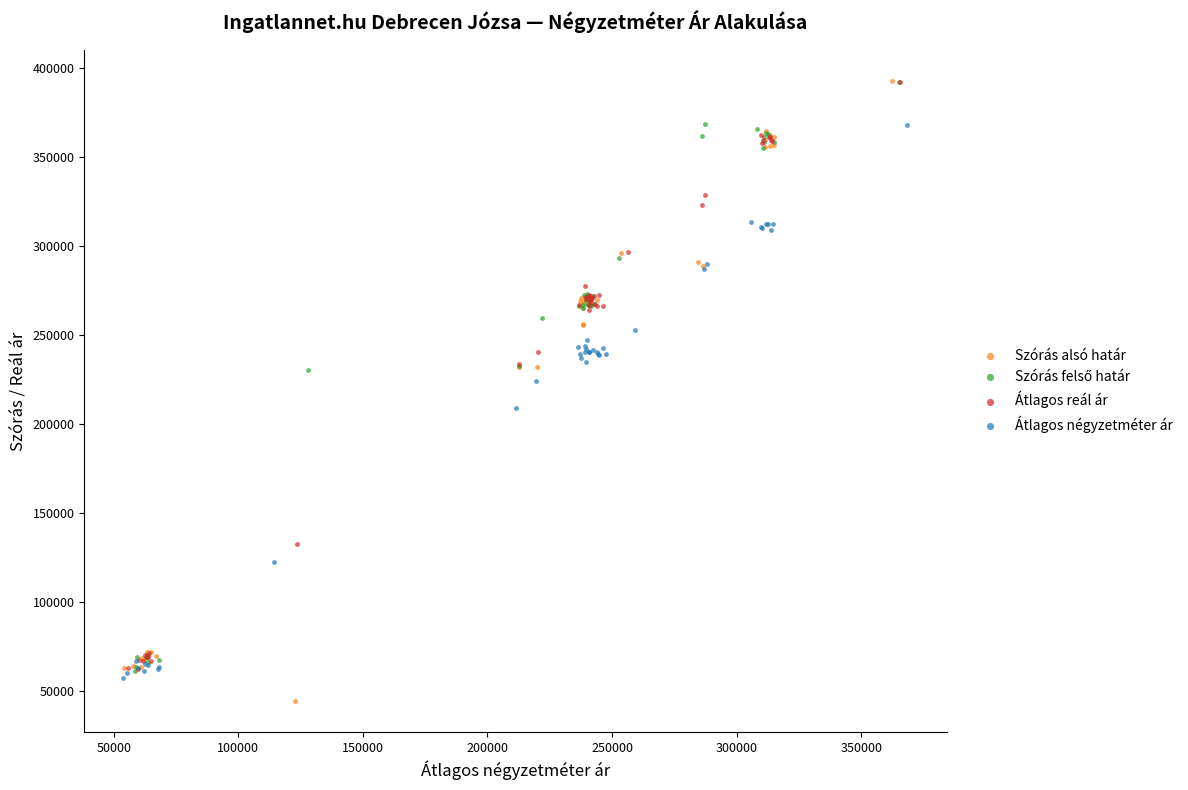

Which series has the largest Y range (max minus min)?

Szórás alsó határ